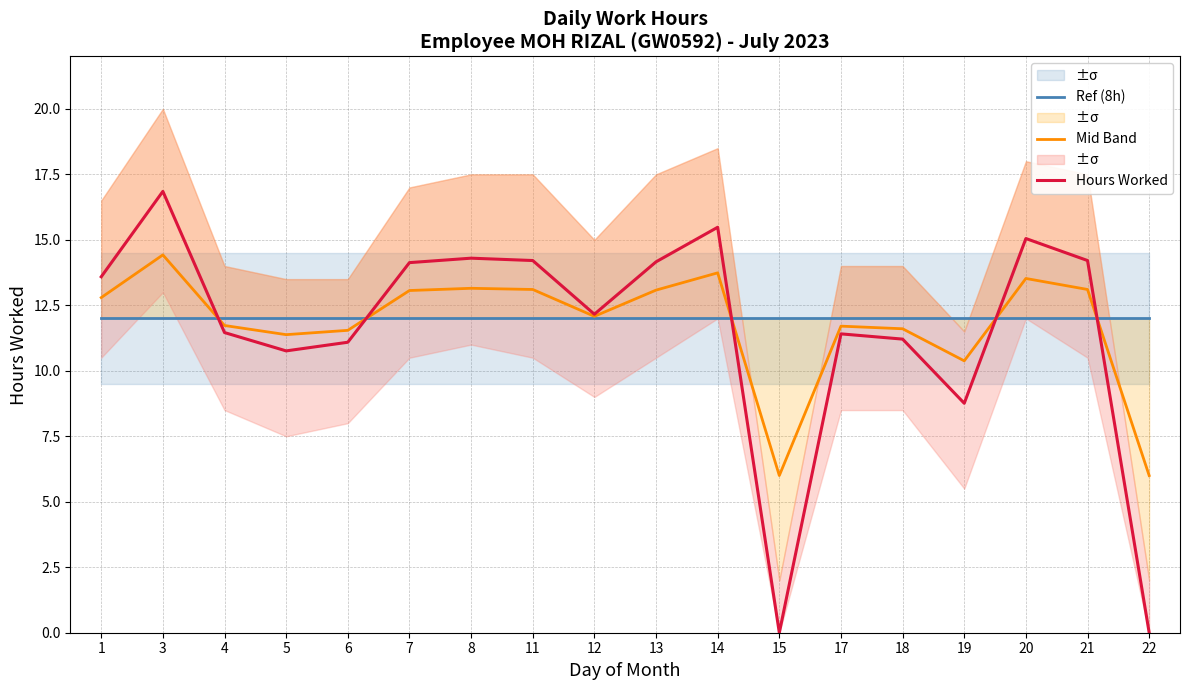

Reading left to right, transcribe all the data shown in this chart.

Ref (8h): 12.0	12.0	12.0	12.0	12.0	12.0	12.0	12.0	12.0	12.0	12.0	12.0	12.0	12.0	12.0	12.0	12.0	12.0
Mid Band: 12.8	14.4	11.7	11.4	11.5	13.1	13.2	13.1	12.1	13.1	13.7	6.0	11.7	11.6	10.4	13.5	13.1	6.0
Hours Worked: 13.6	16.9	11.5	10.8	11.1	14.1	14.3	14.2	12.2	14.2	15.5	0.0	11.4	11.2	8.8	15.1	14.2	0.0